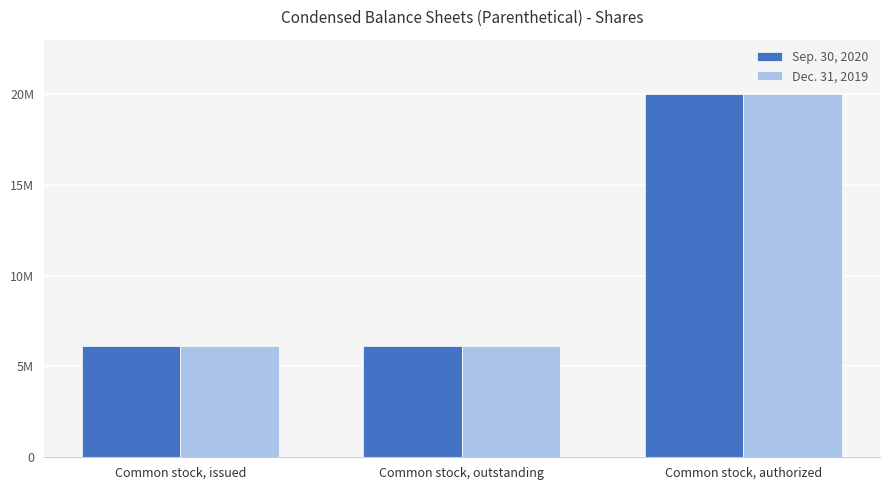

Which series changed the most between Common stock, outstanding and Common stock, authorized?

Sep. 30, 2020